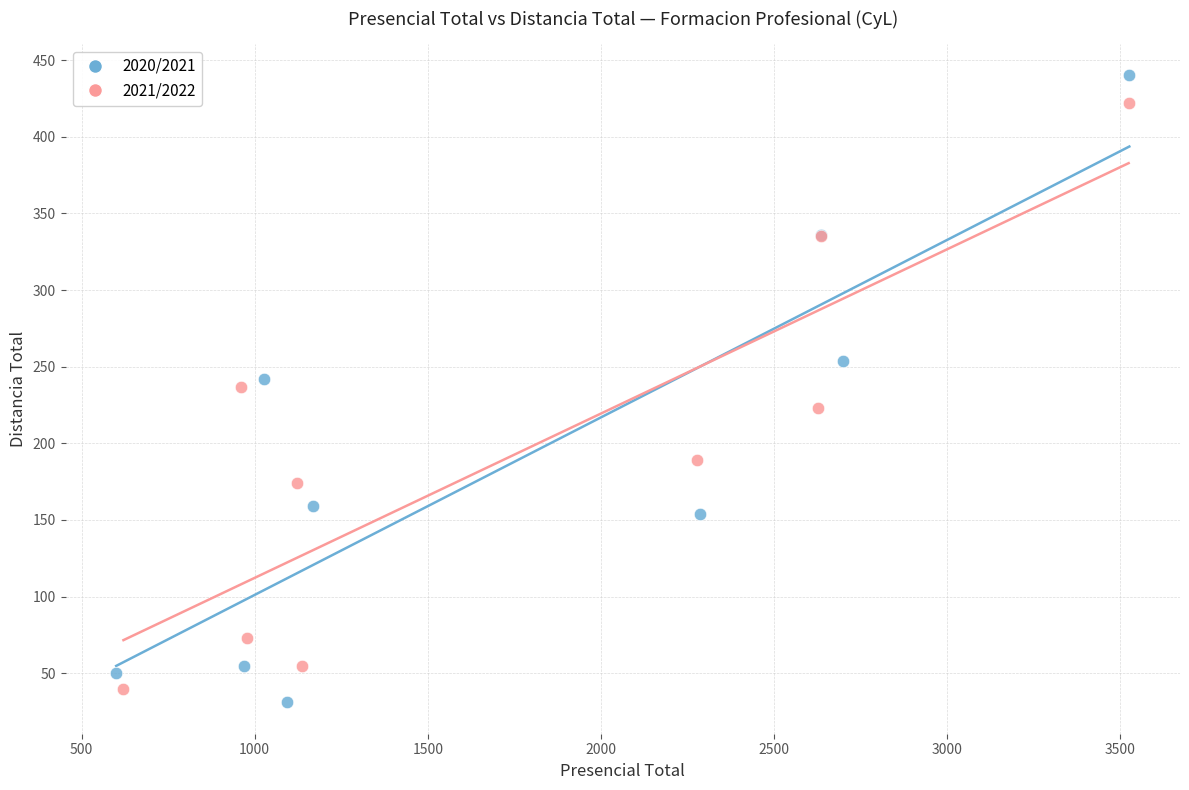

Which series reaches the maximum Y coordinate?

2020/2021